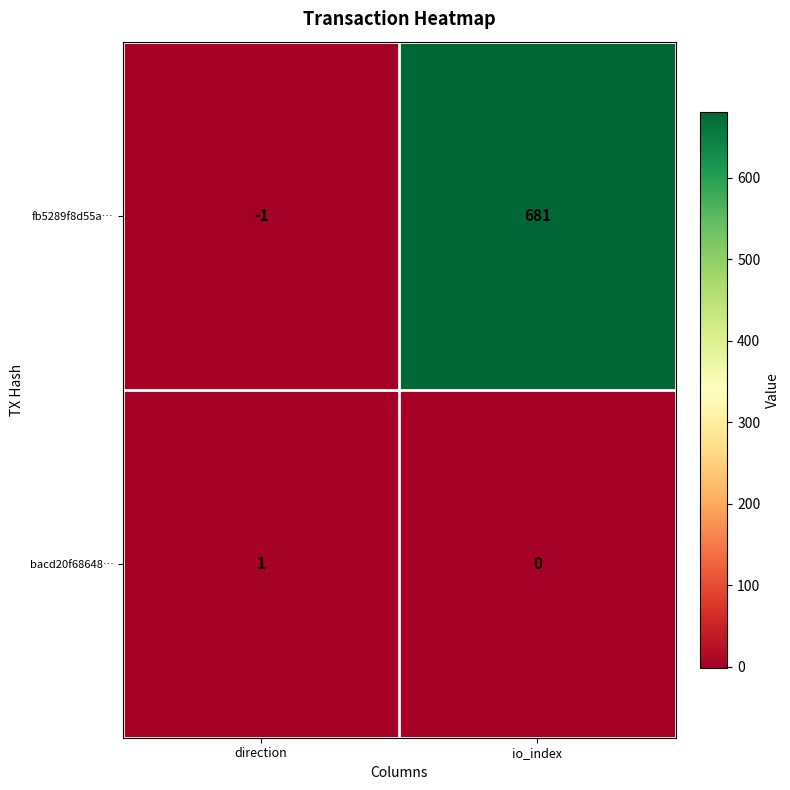

List the series in order of their peak value, lowest first.

bacd20f68648…, fb5289f8d55a…